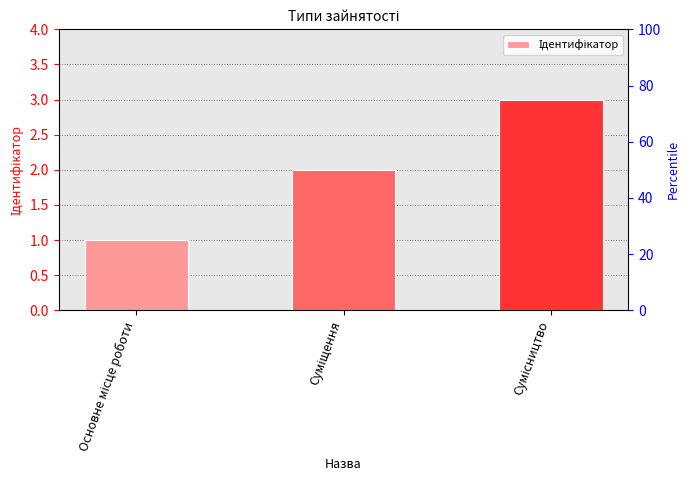

Approximately how many times larger is the value at Основне місце роботи compared to Сумісництво?

0.3